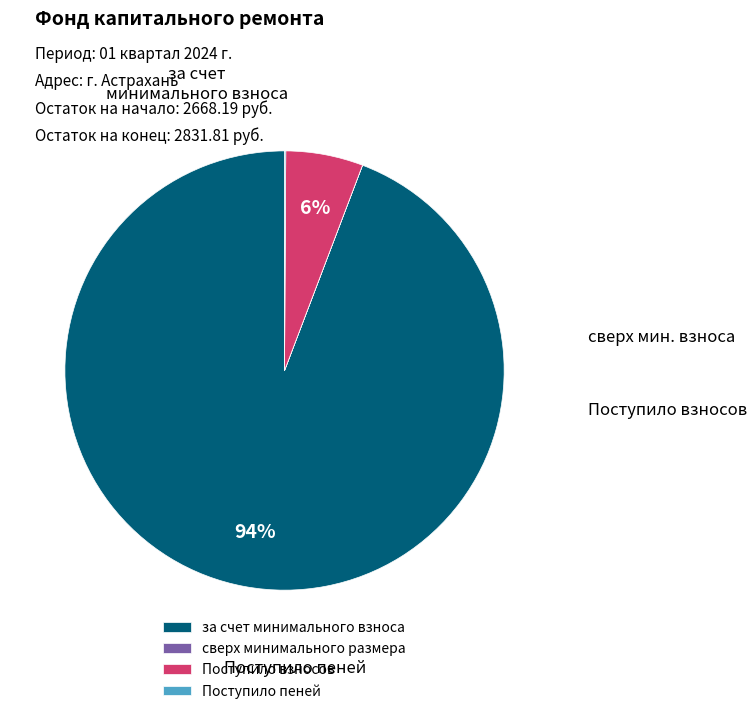

The Поступило взносов slice represents 1% of the pie. True or false?

False